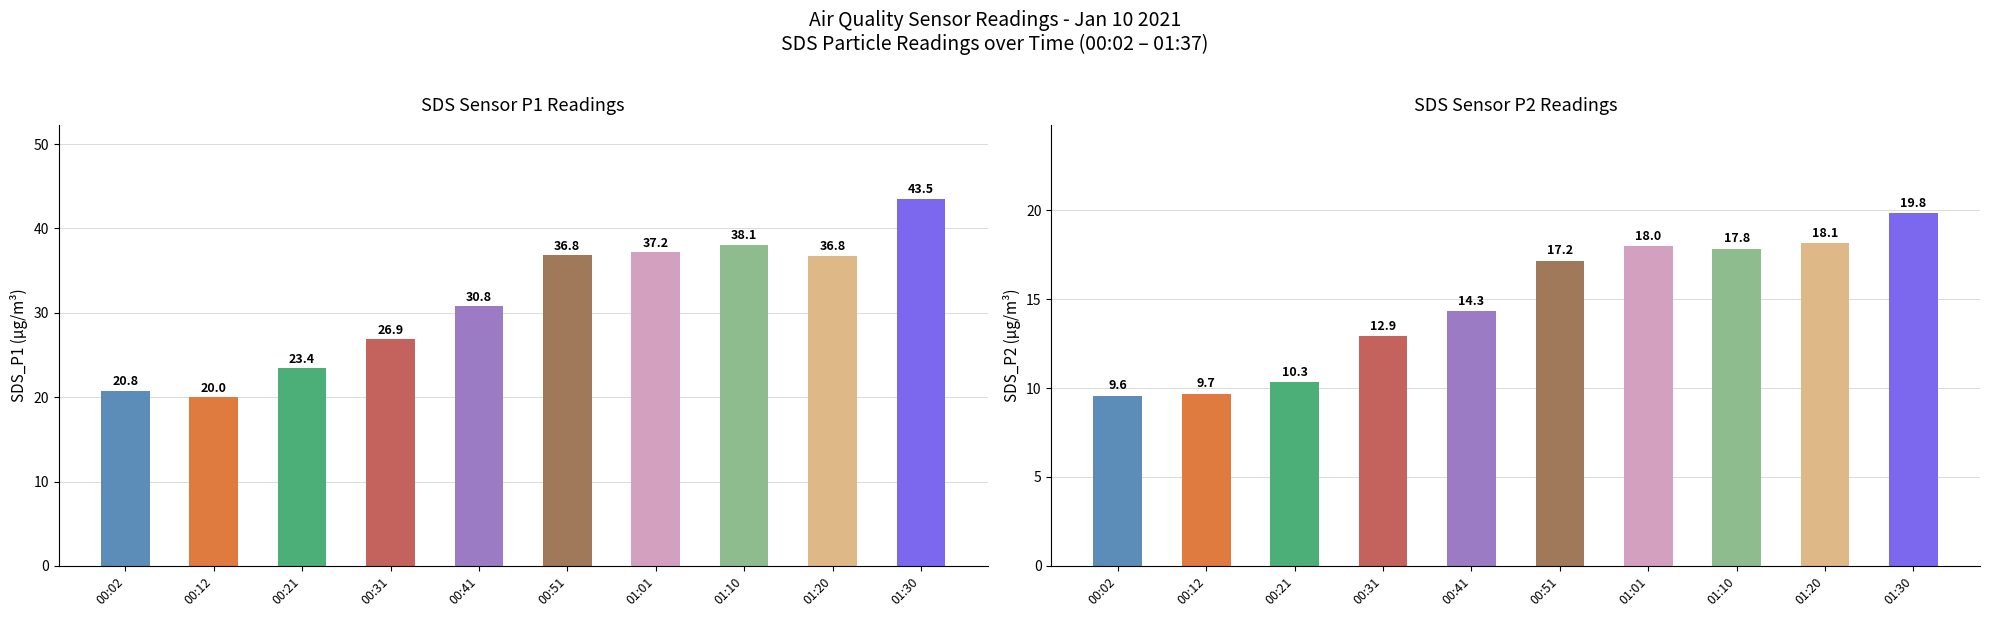

What is the maximum value shown in the chart?

43.5